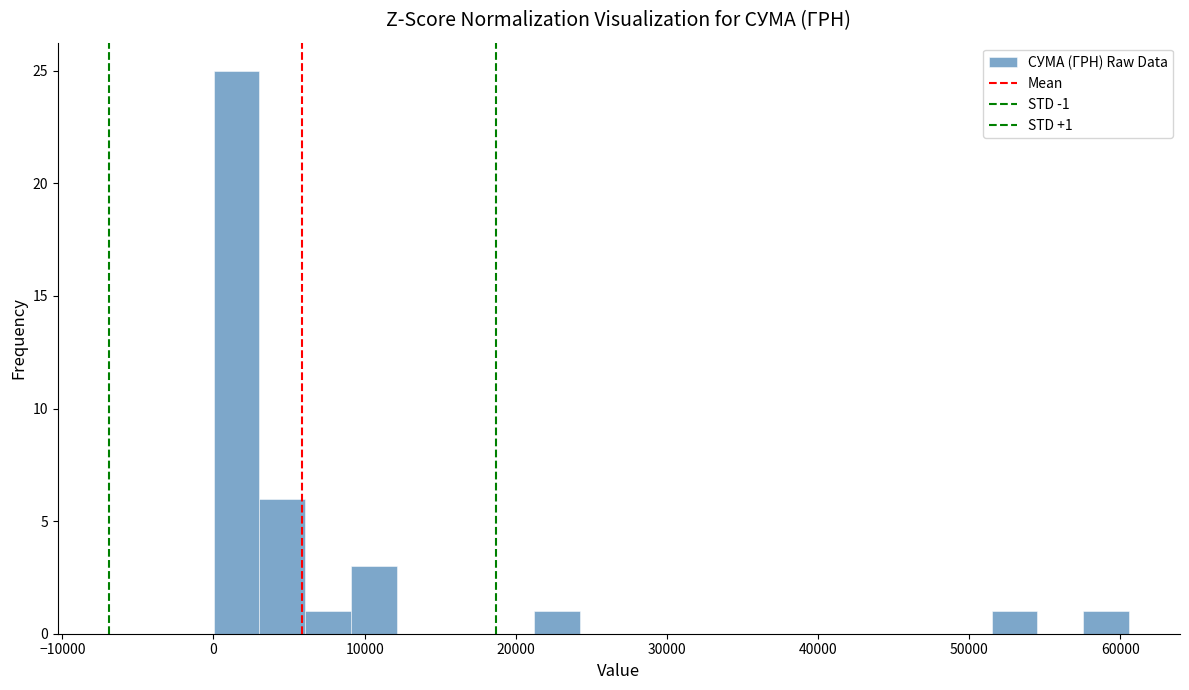

Read against the x-axis, roughly where is the centre of the tallest bar?

2000